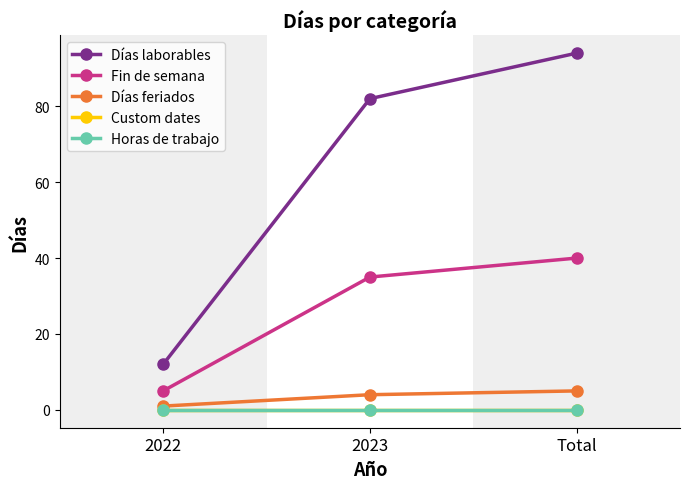

What is the greatest value displayed?

94